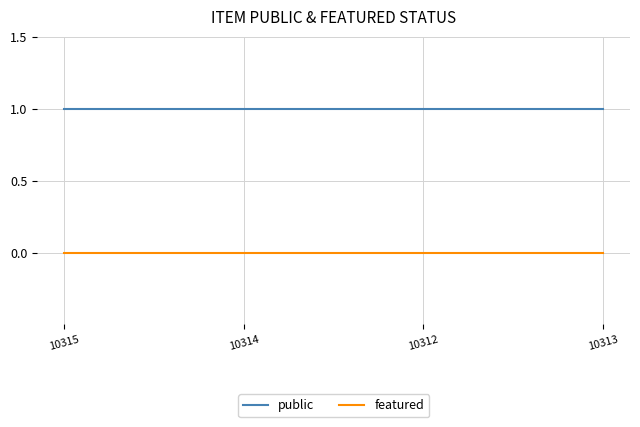

List the series in order of their overall mean, lowest first.

featured, public